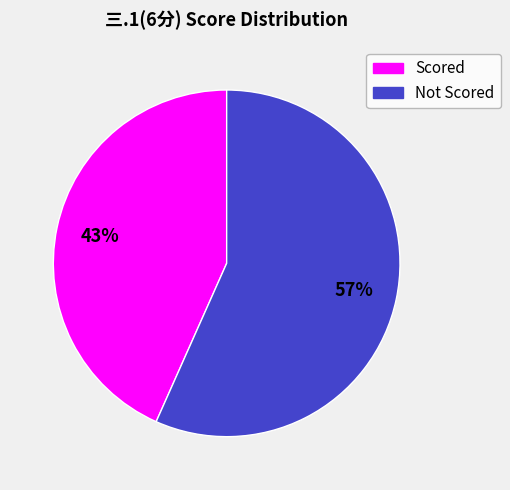

To the nearest percent, what is the average slice percentage?

50%